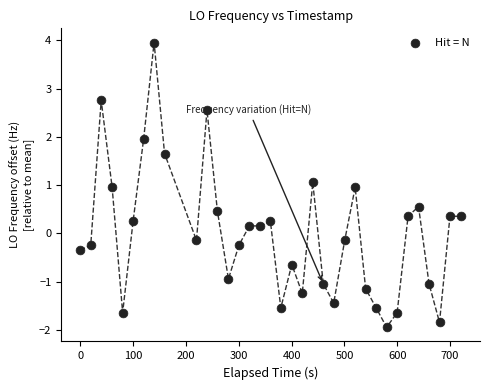

What is the range of Y values (max minus min)?

5.9